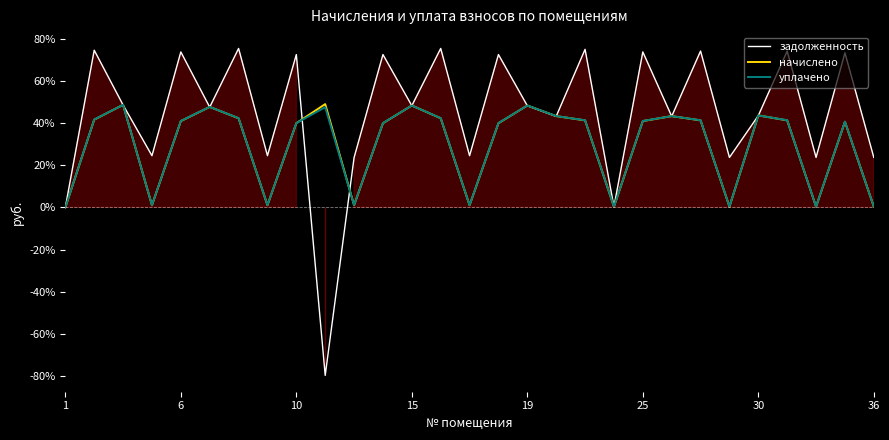

What are all the series names shown in the legend?

задолженность, начислено, уплачено